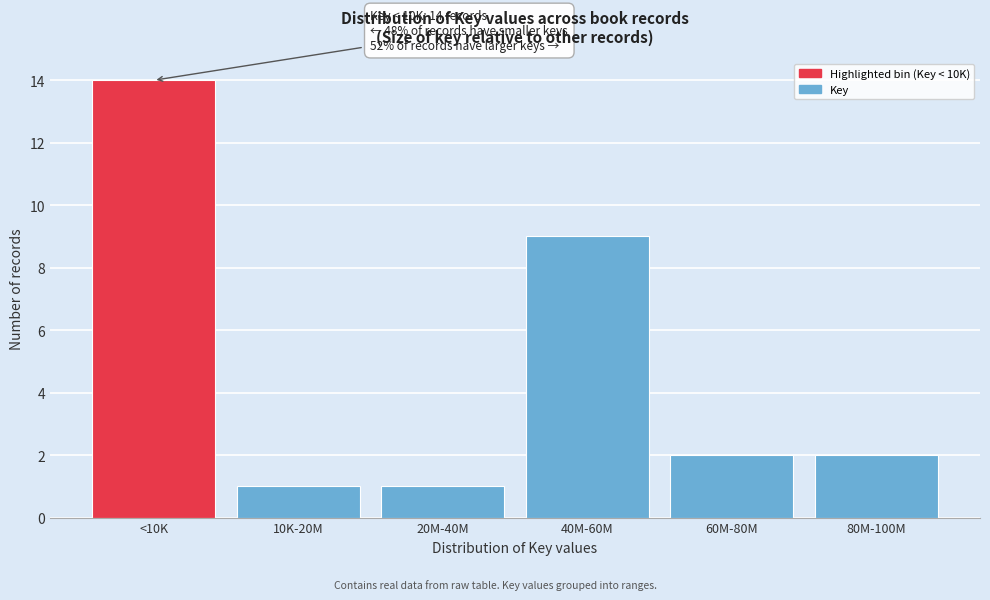

Reading left to right, what are all the values shown in this chart?

14	1	1	9	2	2